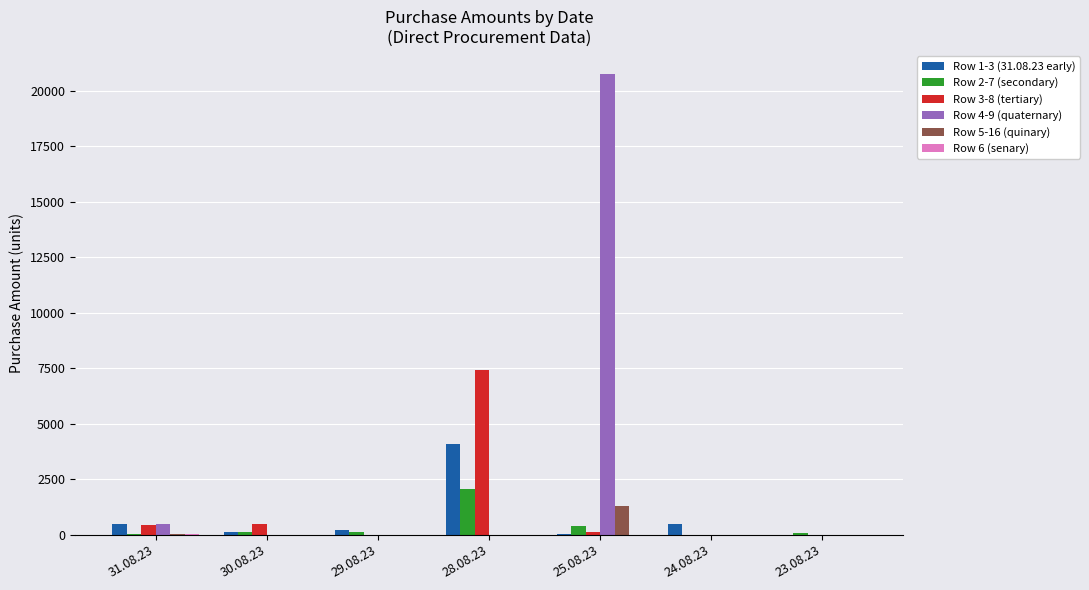

At which category is the sum across all series the highest?

25.08.23